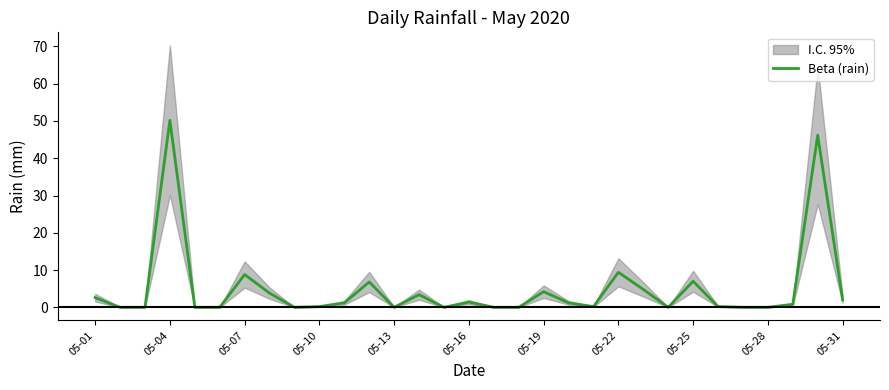

At which label does Beta (rain) reach its peak?

05-04